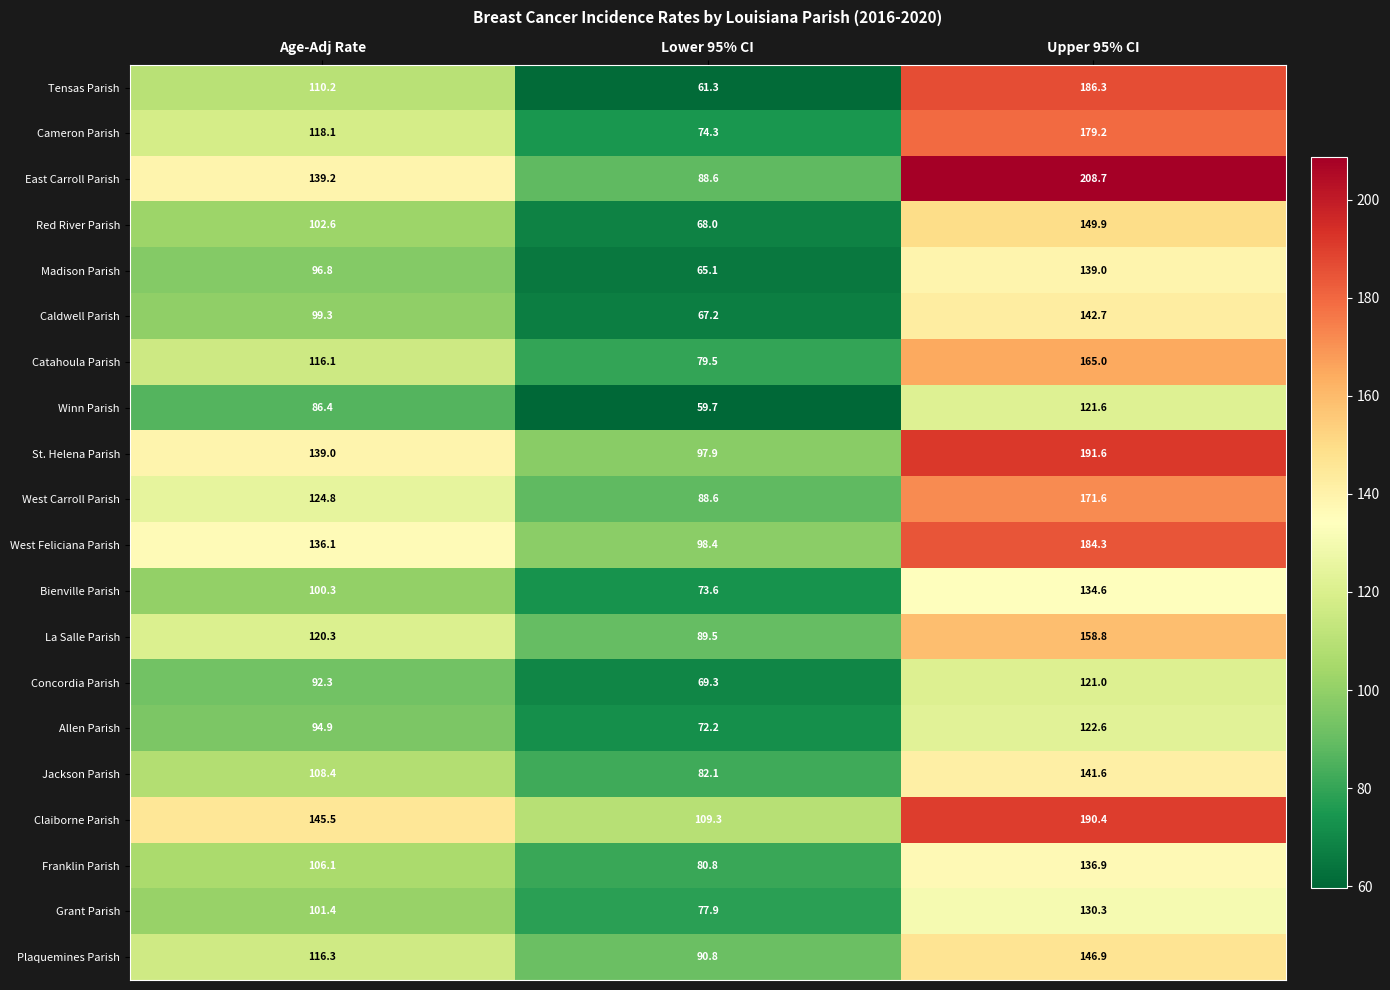

What is the greatest value displayed?

208.7